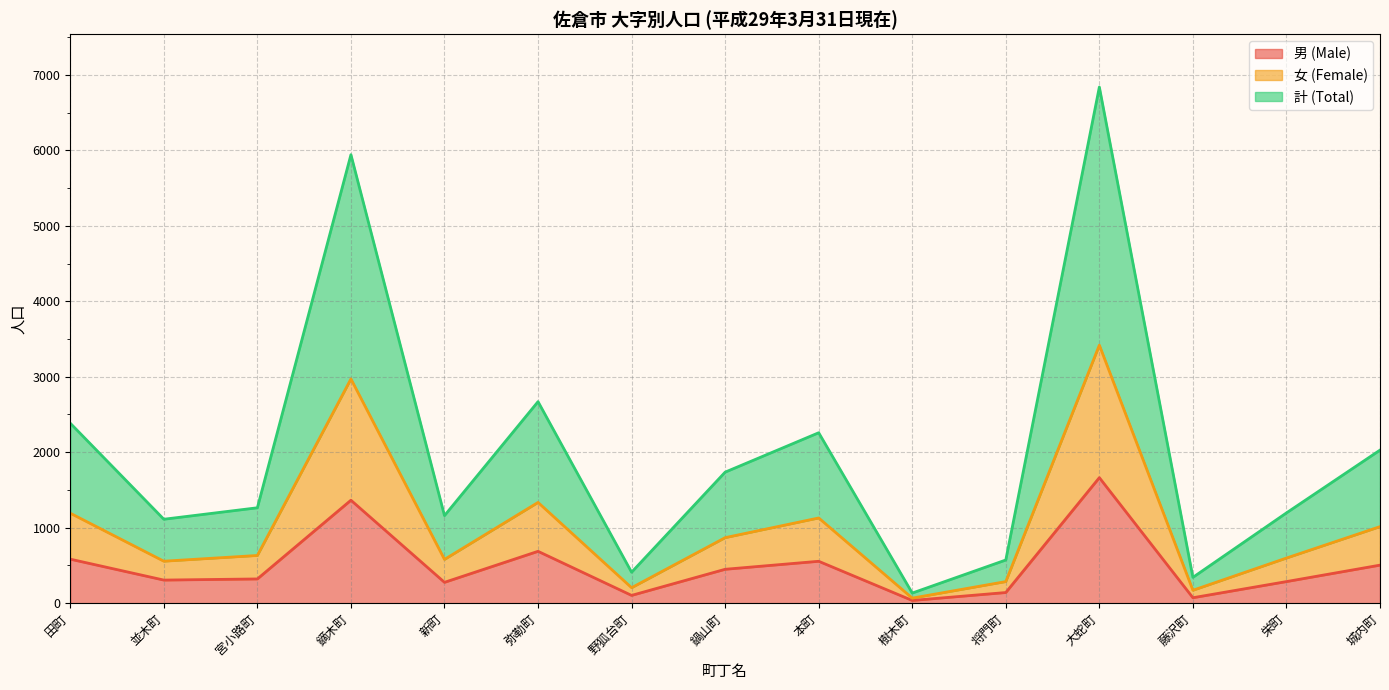

How many distinct data groups are displayed?

3